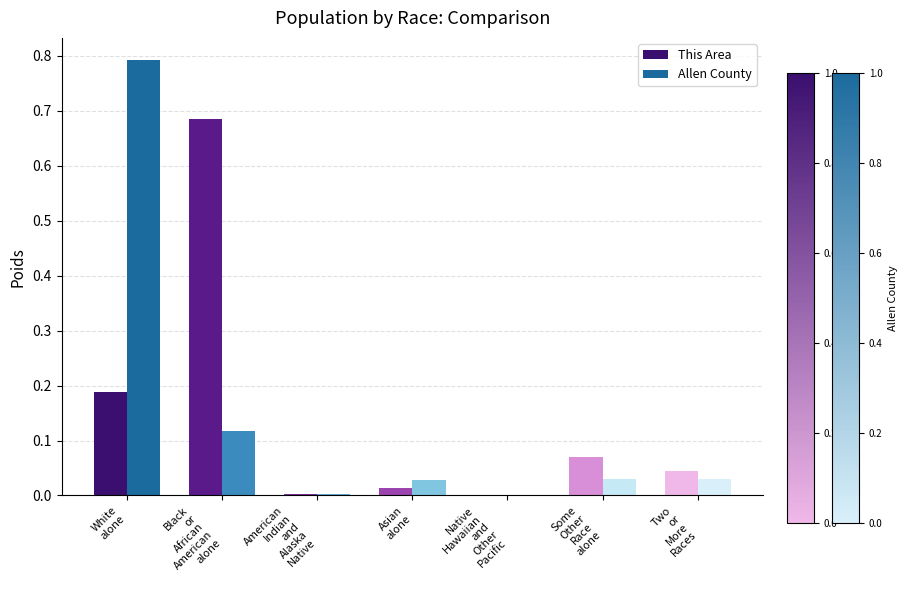

What is the maximum value shown in the chart?

0.8